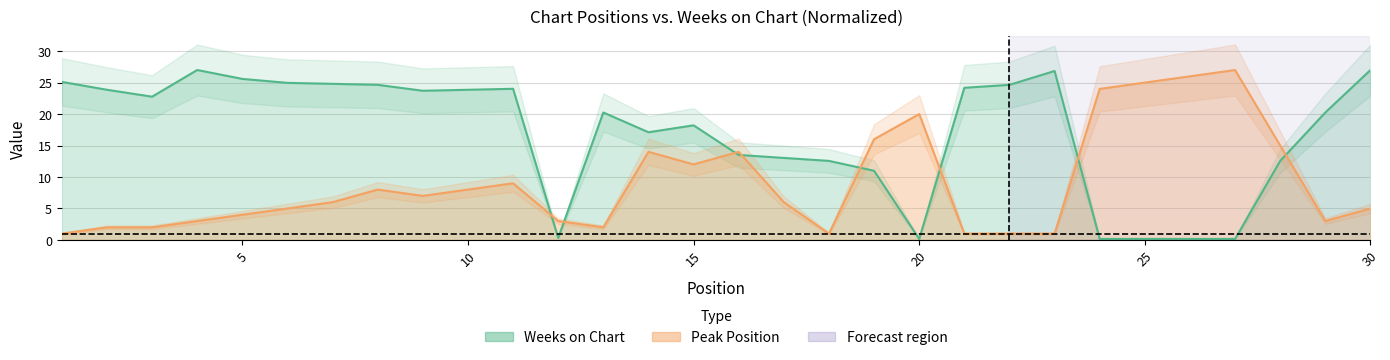

Which series ends up on top after the final intersection of Peak Position and Weeks on Chart?

Weeks on Chart